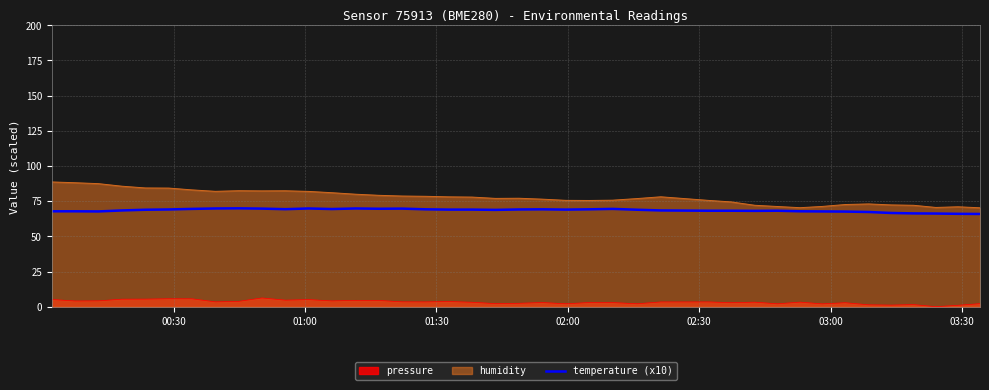

Which series has the largest total across all categories?

humidity